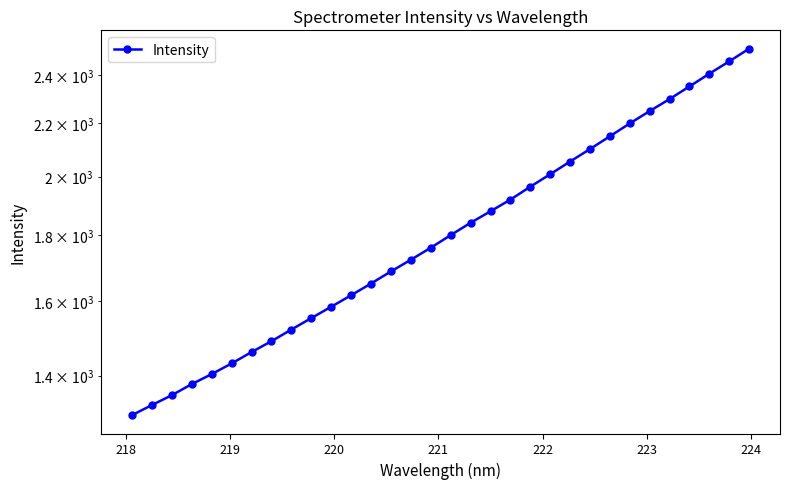

Reading left to right, what are all the values shown in this chart?

1304.2	1328.0	1351.7	1378.8	1403.8	1430.8	1460.3	1489.0	1520.5	1551.9	1583.9	1616.8	1651.2	1687.4	1723.1	1760.6	1800.8	1841.0	1879.5	1919.1	1964.1	2008.5	2054.7	2101.1	2149.9	2199.9	2249.2	2298.0	2350.8	2405.0	2458.7	2515.3